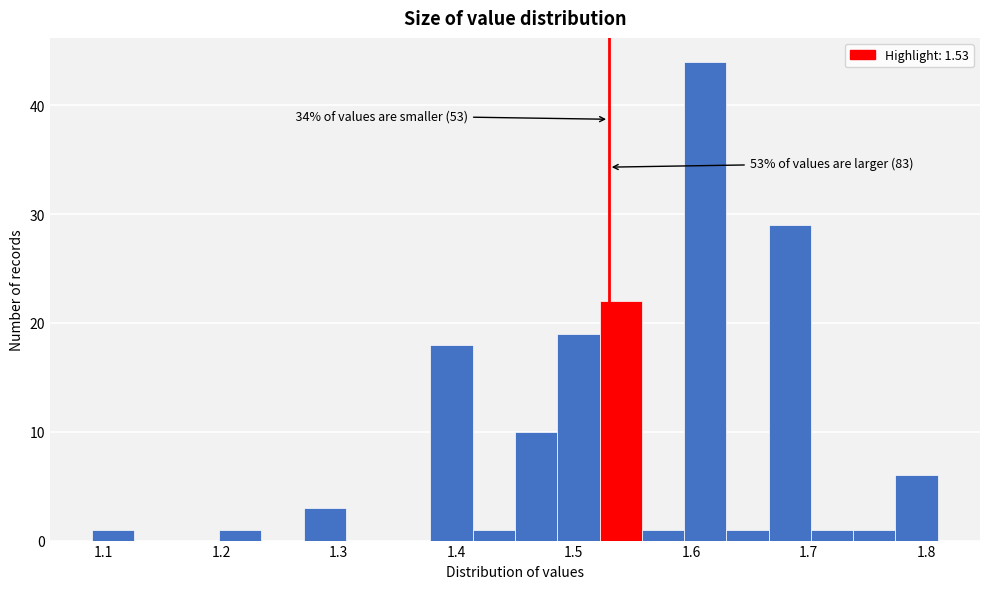

Read against the x-axis, roughly where is the centre of the tallest bar?

1.61